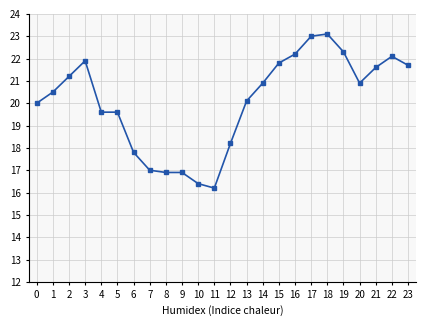

True or false: there are more than 2 points higher than both neighbors.

True